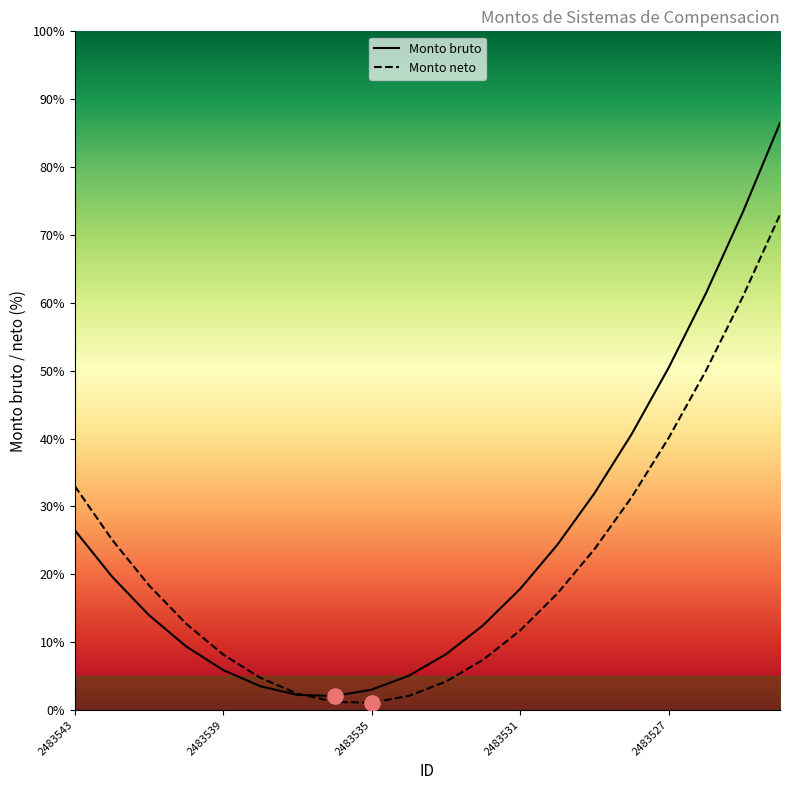

Which series has the widest spread of Y values?

Monto bruto